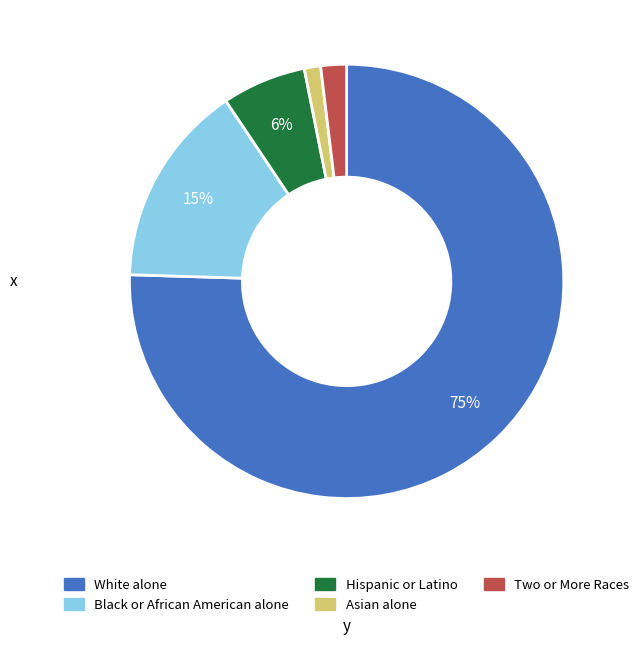

Is there a majority slice in this chart?

Yes